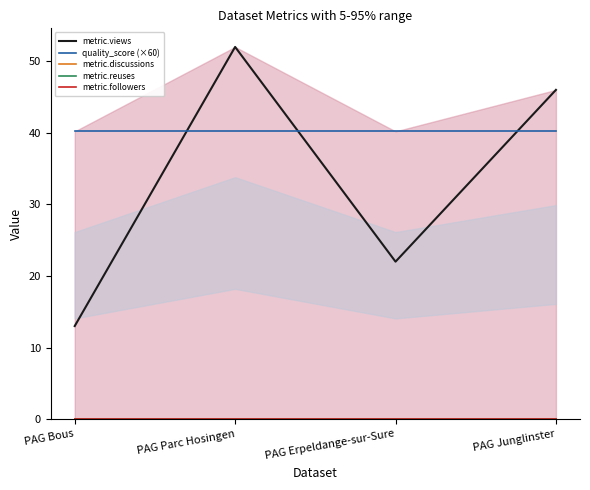

The value of quality_score (×60) at PAG Erpeldange-sur-Sure is 40.2. True or false?

True